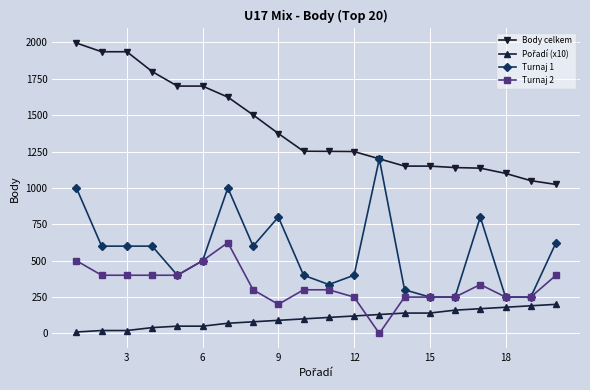

How many categories are shown in the chart?

20